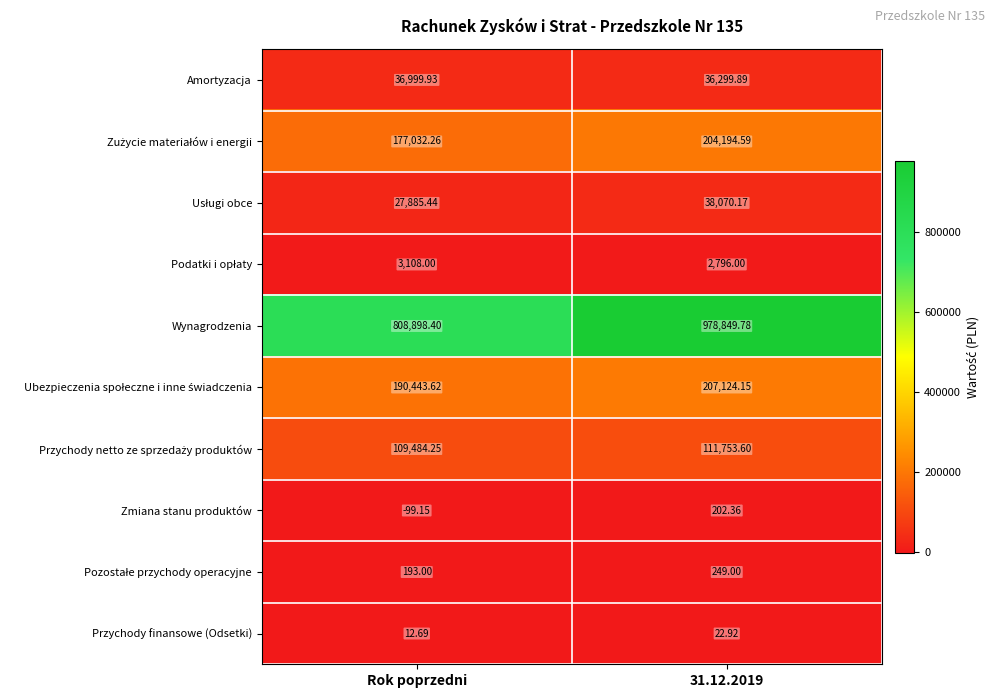

What is the total value across all series at Rok poprzedni?

1353958.4